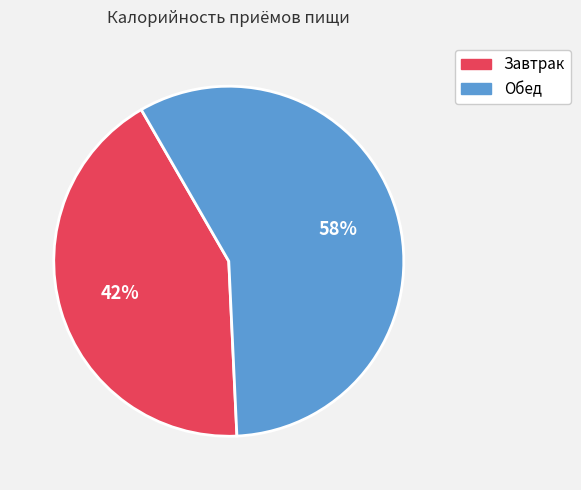

To the nearest percent, what is the average slice percentage?

50%